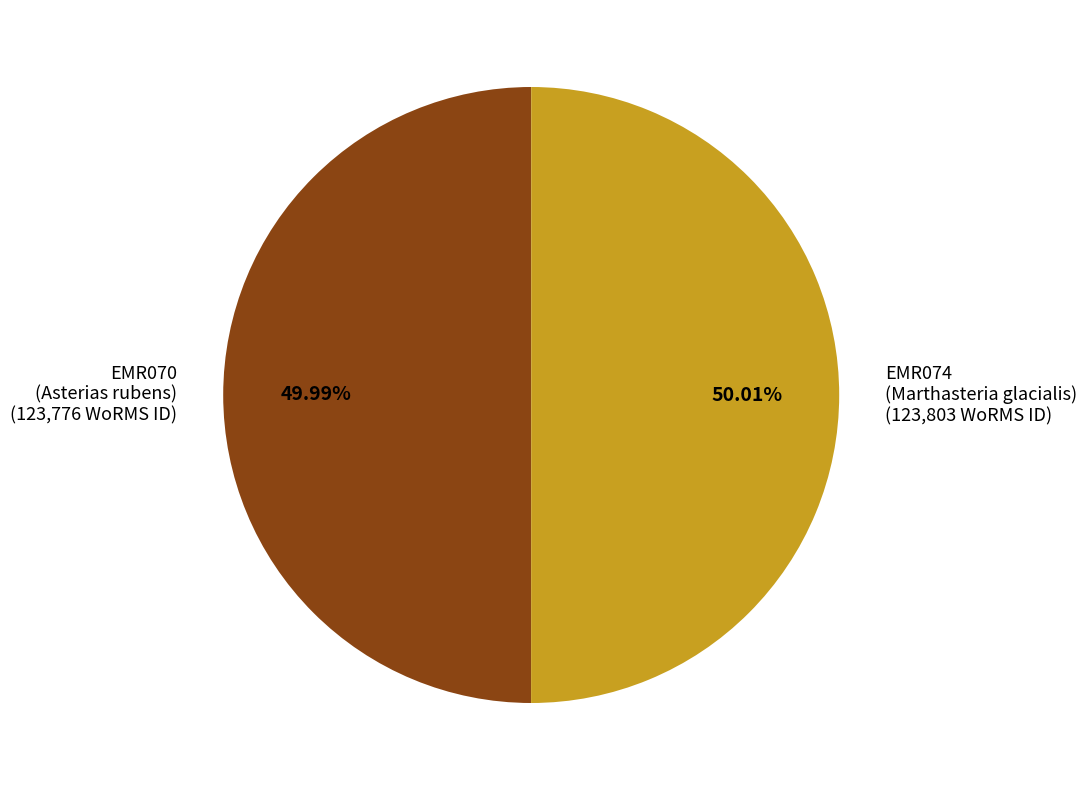

Is there a majority slice in this chart?

Yes